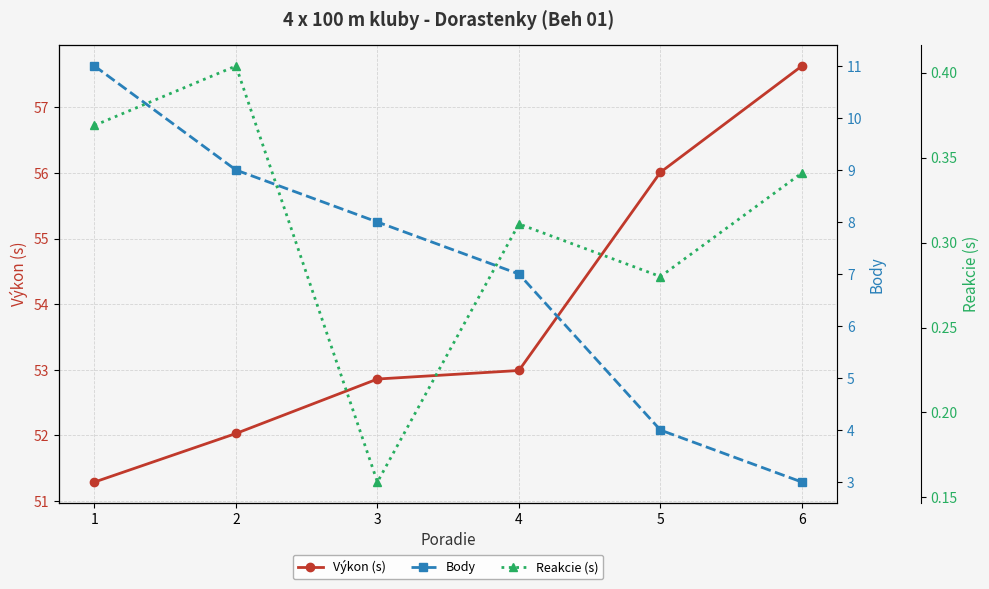

True or false: Výkon (s) and Body cross at least once.

False